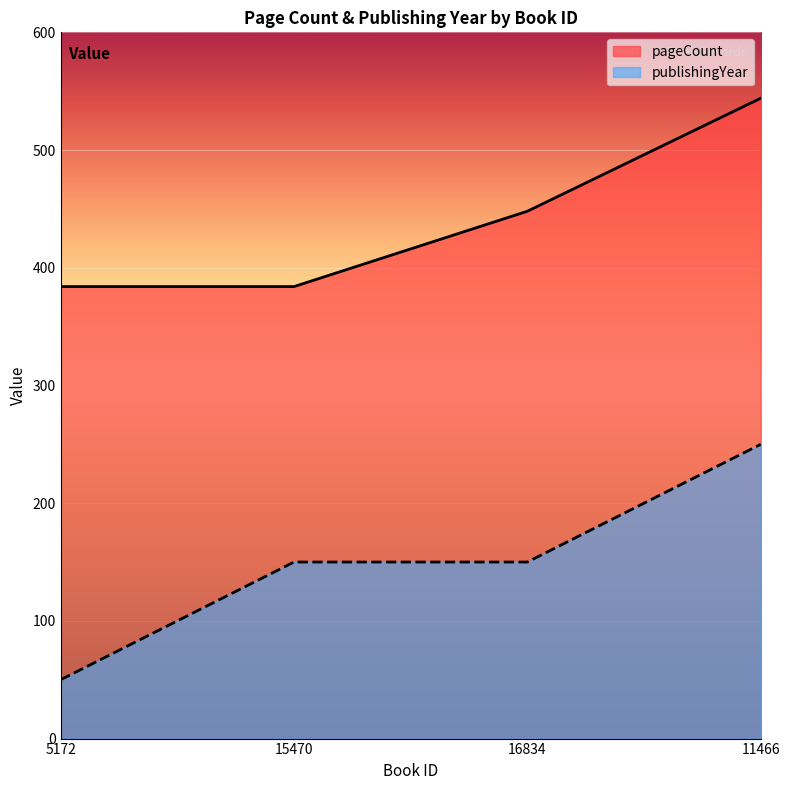

Which label corresponds to the largest value in the chart?

11466